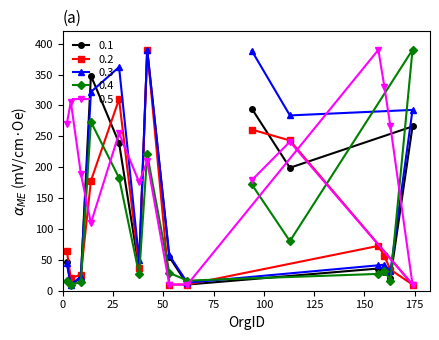

The 0.1 series shows 16.6 at 4. True or false?

False